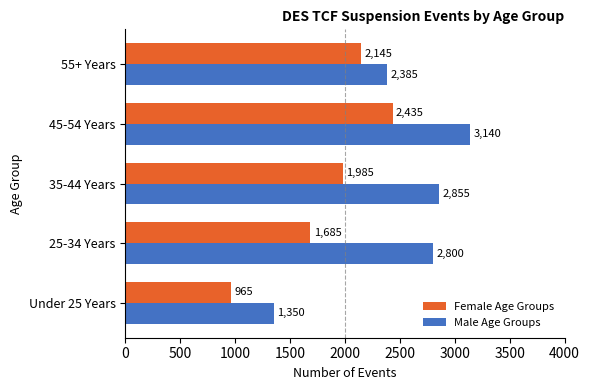

Which series has the largest total across all categories?

Male Age Groups